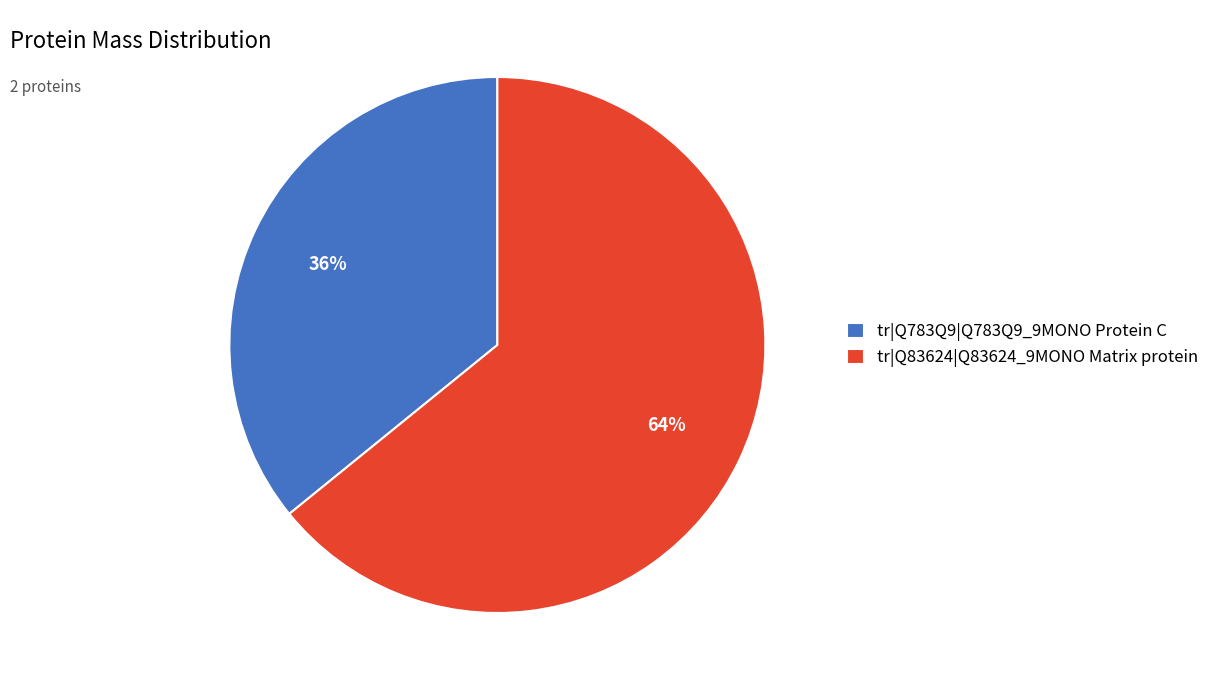

To the nearest percent, what percentage of the pie is tr|Q83624|Q83624_9MONO Matrix protein?

64%